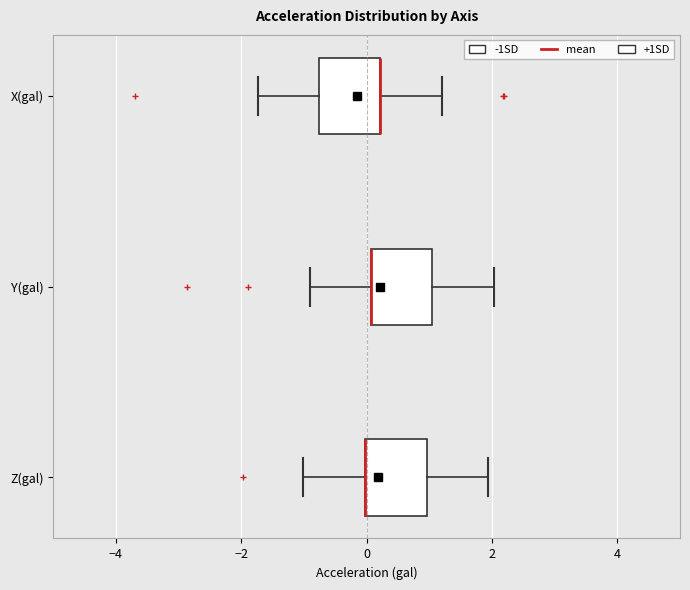

Where is the right edge of the box for X(gal) on the x-axis? The values are not printed on the chart, so give them approximately, as read against the axis.

0.2